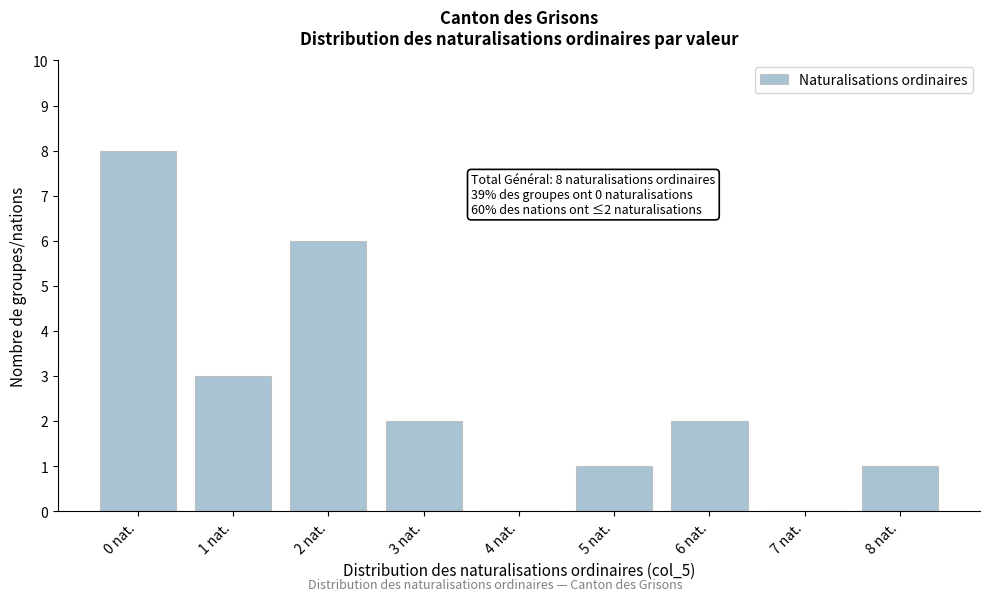

Reading left to right, transcribe all the data shown in this chart.

0 nat.=8	1 nat.=3	2 nat.=6	3 nat.=2	4 nat.=0	5 nat.=1	6 nat.=2	7 nat.=0	8 nat.=1